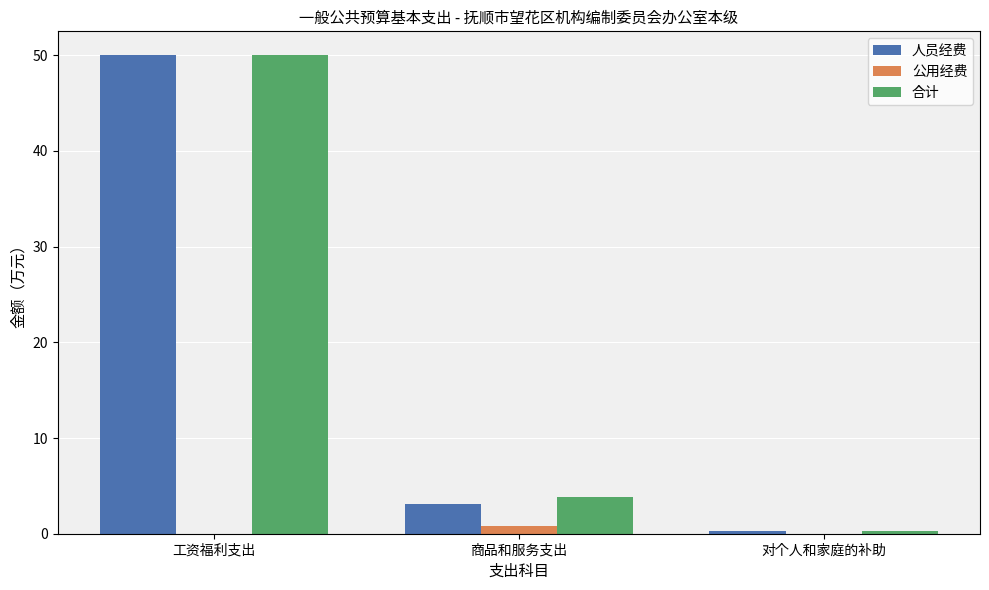

The 合计 series shows 66.1 at 工资福利支出. True or false?

False